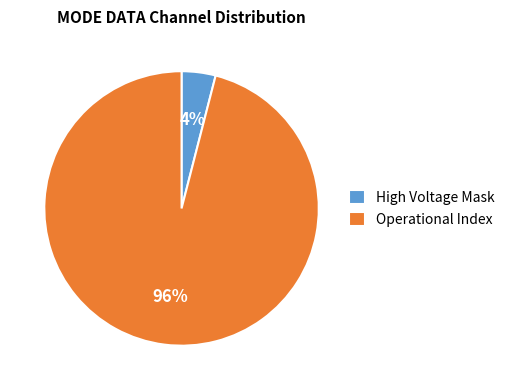

True or false: High Voltage Mask accounts for 4% of the total.

True